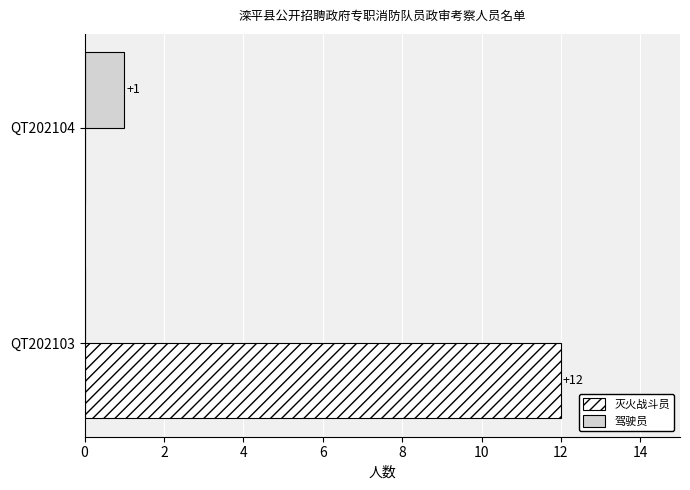

What is the sum of all 灭火战斗员 values?

12